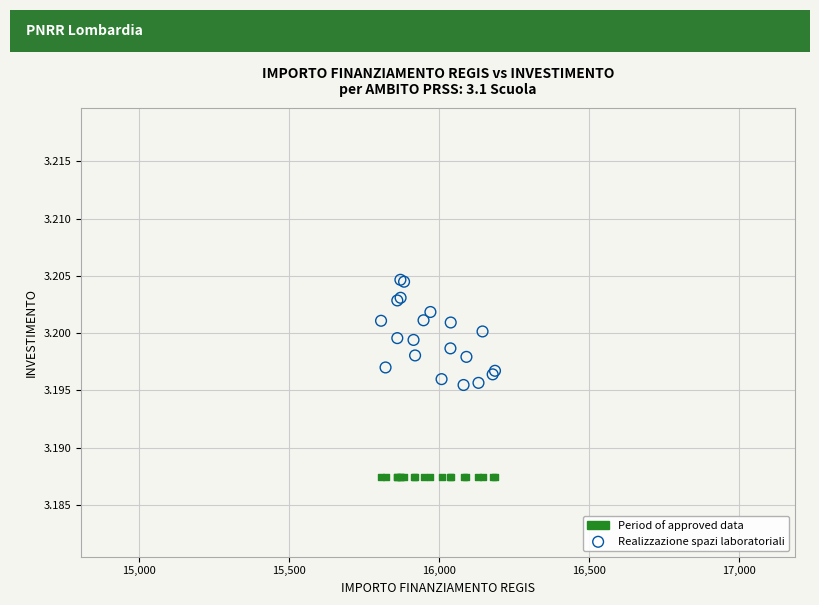

Which series contains the highest Y value?

Realizzazione spazi laboratoriali